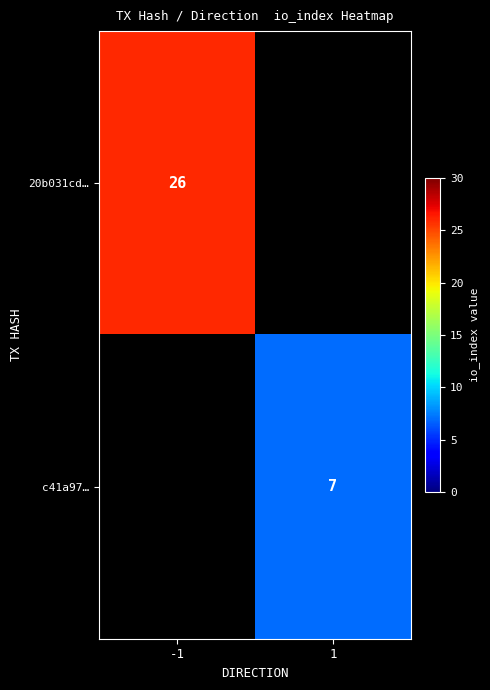

The 20b031cd… series shows 13 at -1. True or false?

False